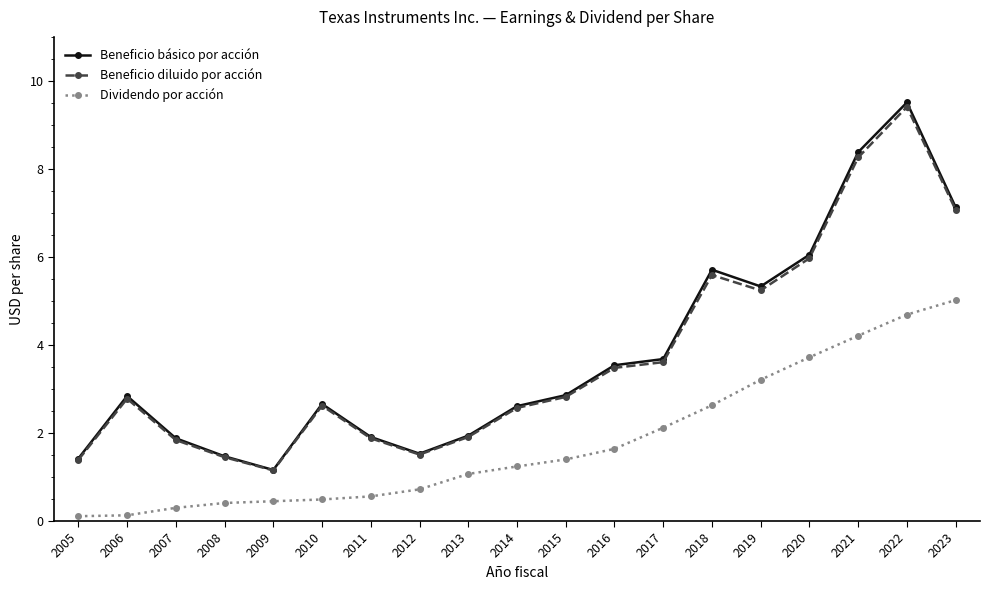

True or false: Beneficio básico por acción has more than 2 points higher than both neighbors.

True